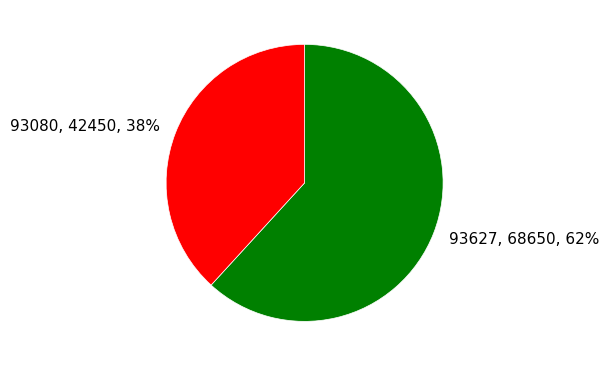

To the nearest percent, what percentage of the pie is 93080?

38%